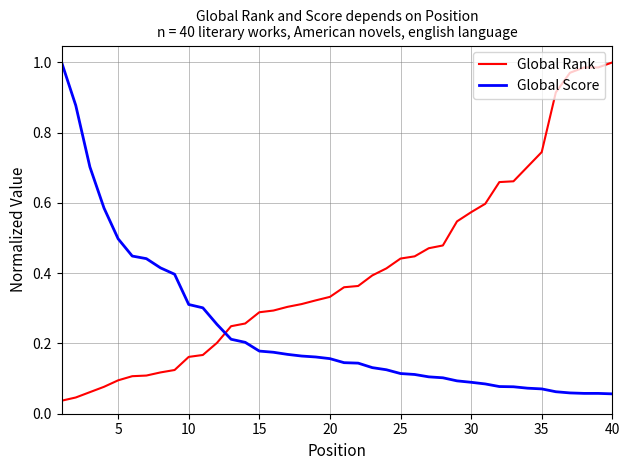

True or false: Global Rank and Global Score cross at least once.

True